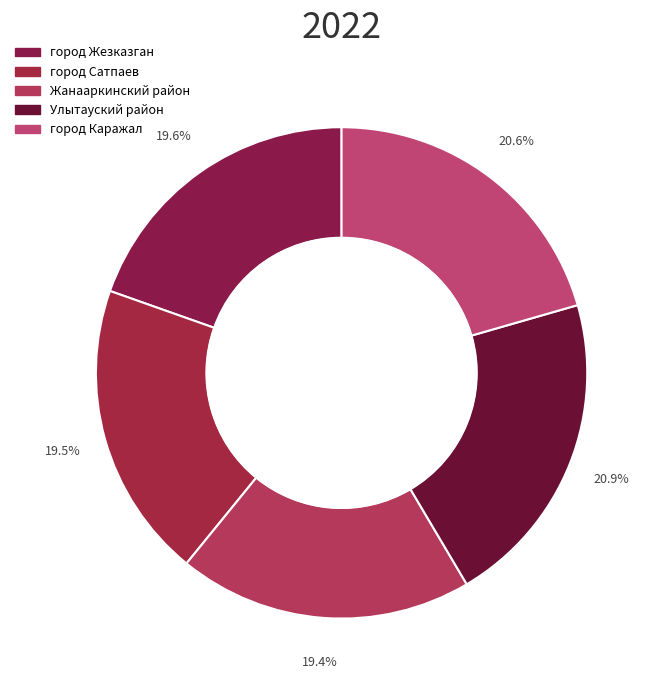

Which has a higher value, город Каражал or город Жезказган?

город Каражал